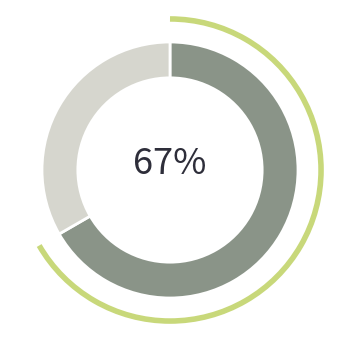

Does any single category account for the majority?

Yes